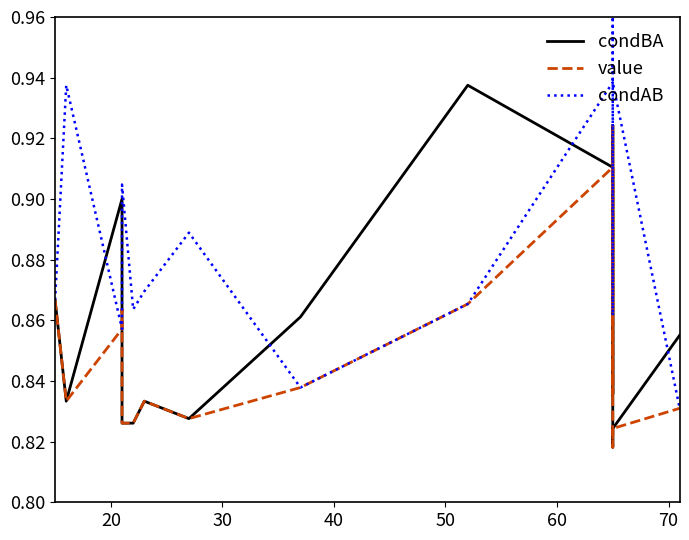

How many condBA values are between 0 and 1?

19